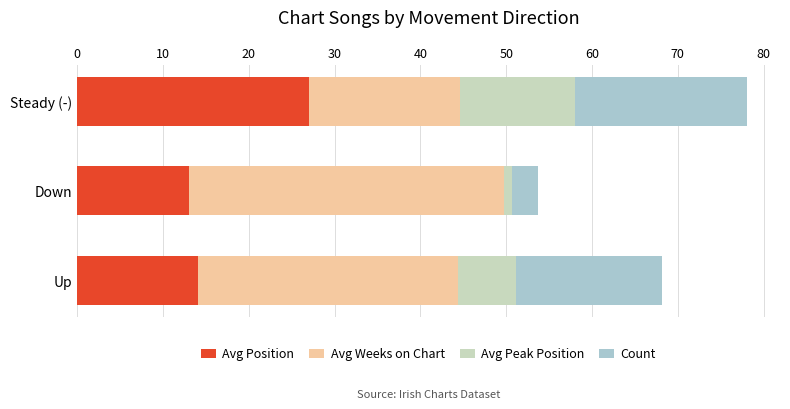

The value of Avg Position at Steady (-) is 27.0. True or false?

True